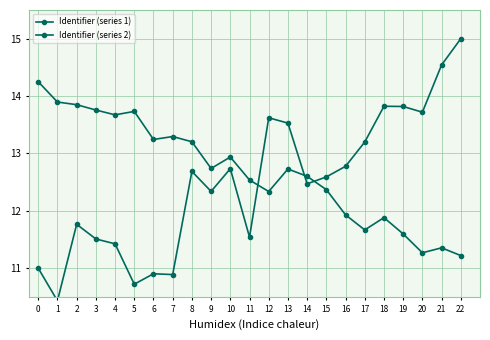

What is the difference between the maximum and minimum values in the Identifier (series 1) series?

4.6